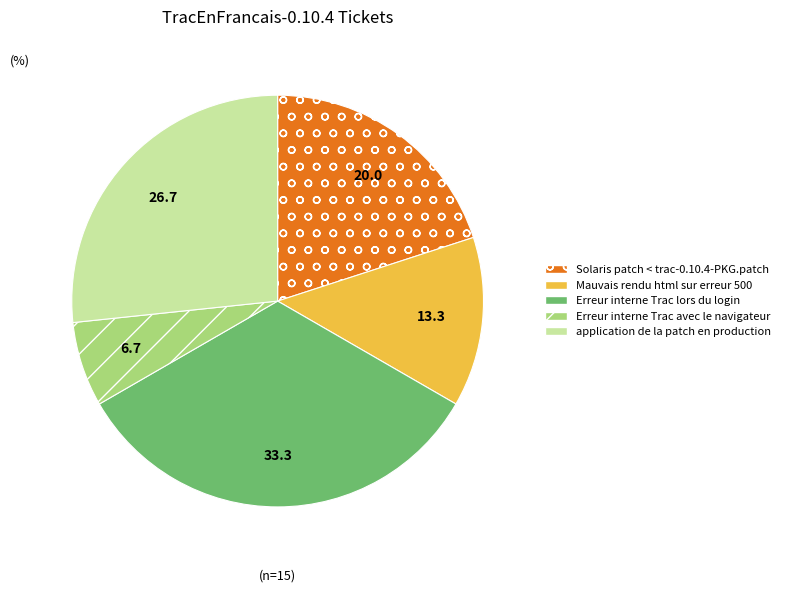

Count the number of slices in the pie.

5